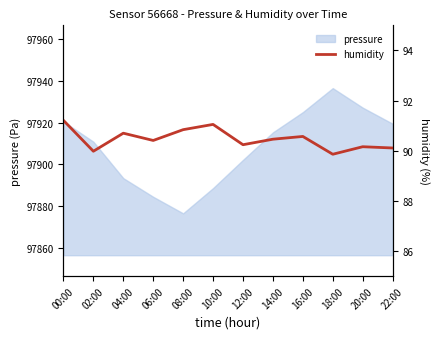

True or false: the data has more than 1 interior local peaks.

True